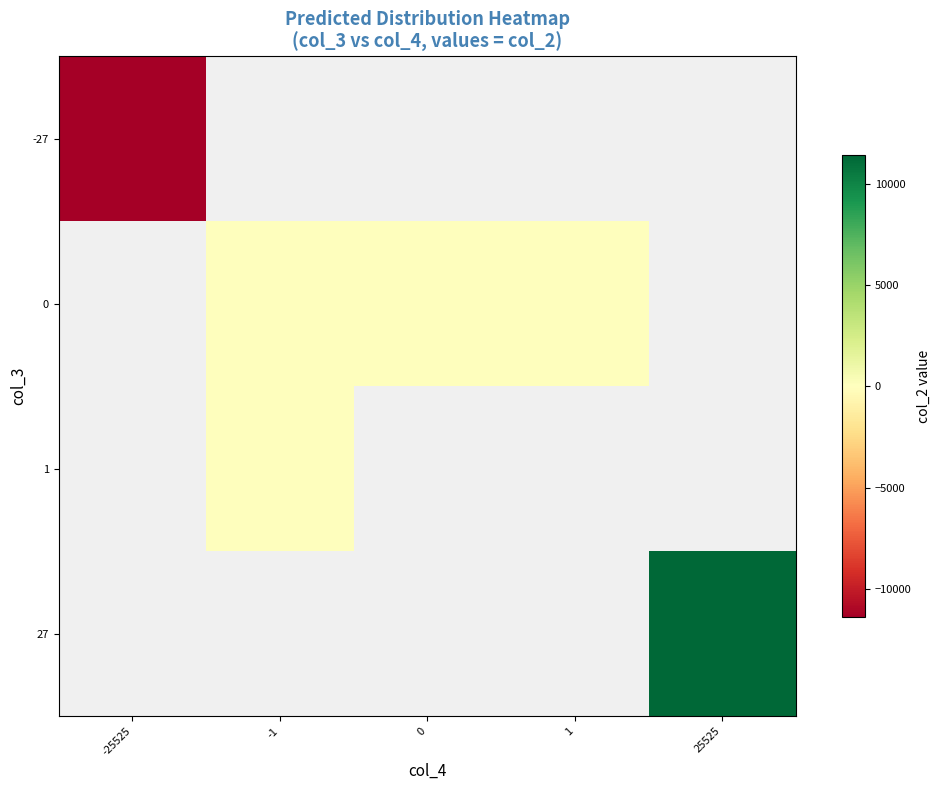

List the labels in order of 0 value, largest first.

0, 1, 25525, -25525, -1